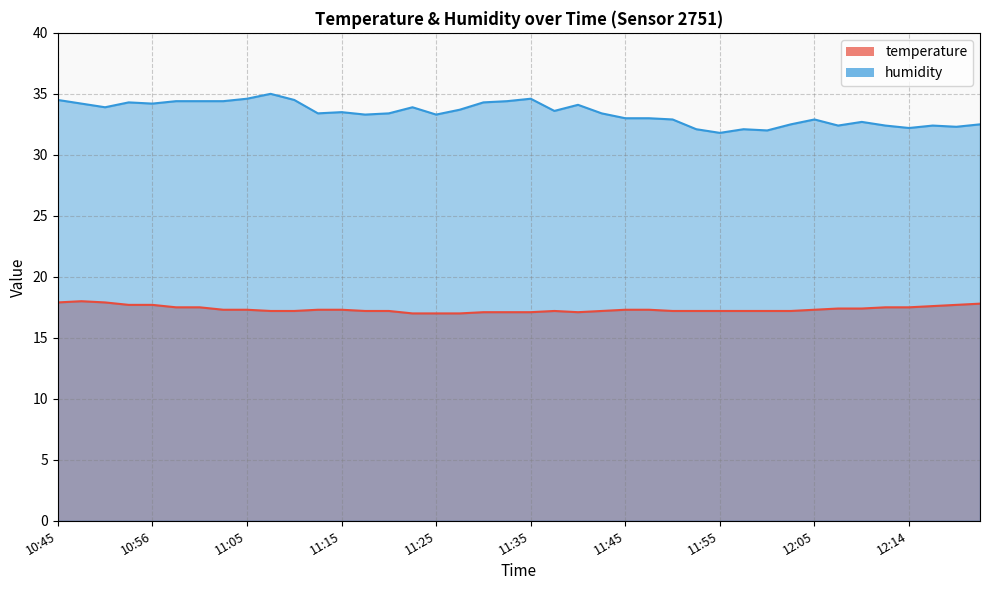

At 11:30, list the series in order from largest to smallest.

humidity, temperature